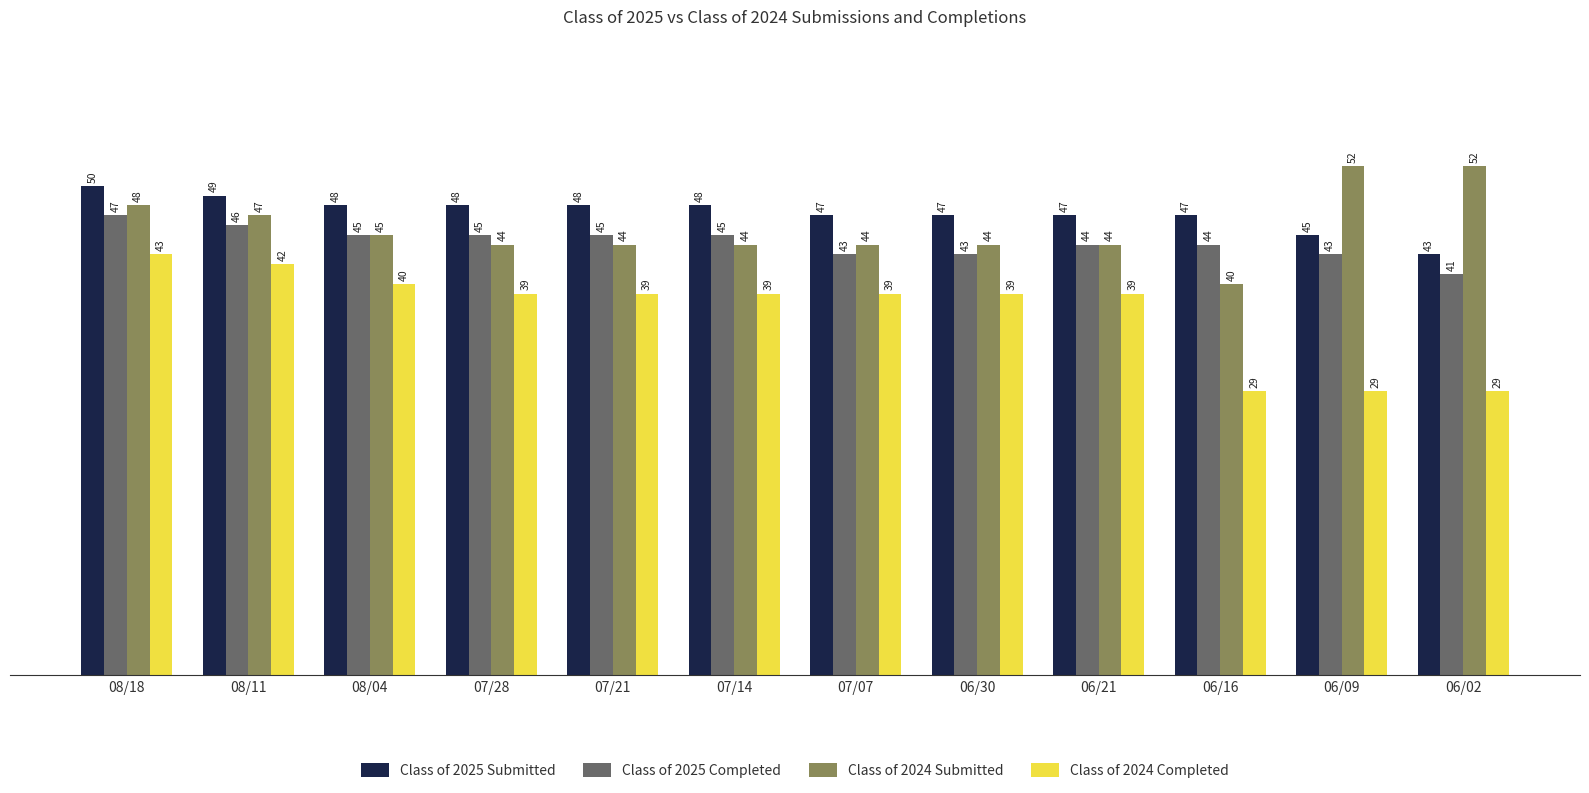

How many series are shown in this chart?

4